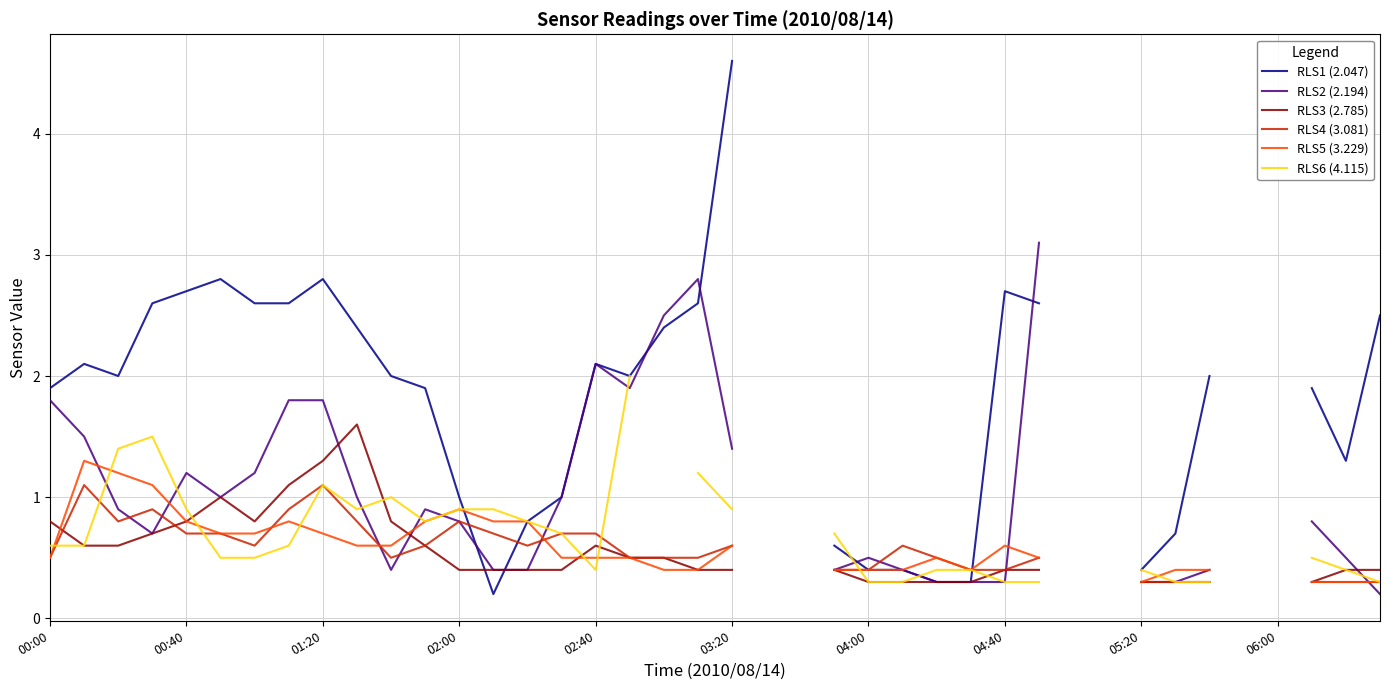

What is the difference between the maximum and minimum values in the RLS3 (2.785) series?

1.3